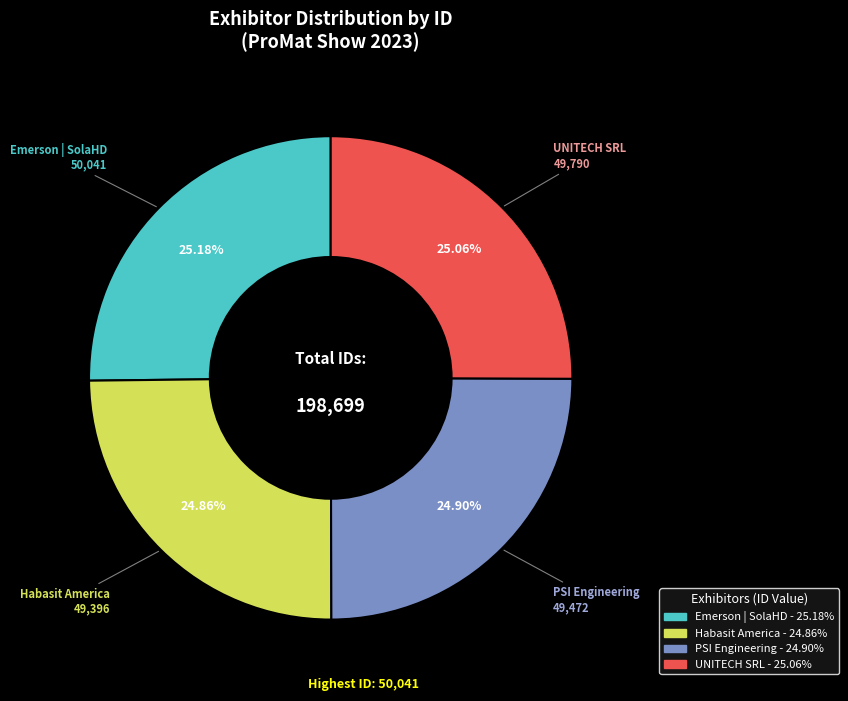

How many slices are in this pie chart?

4